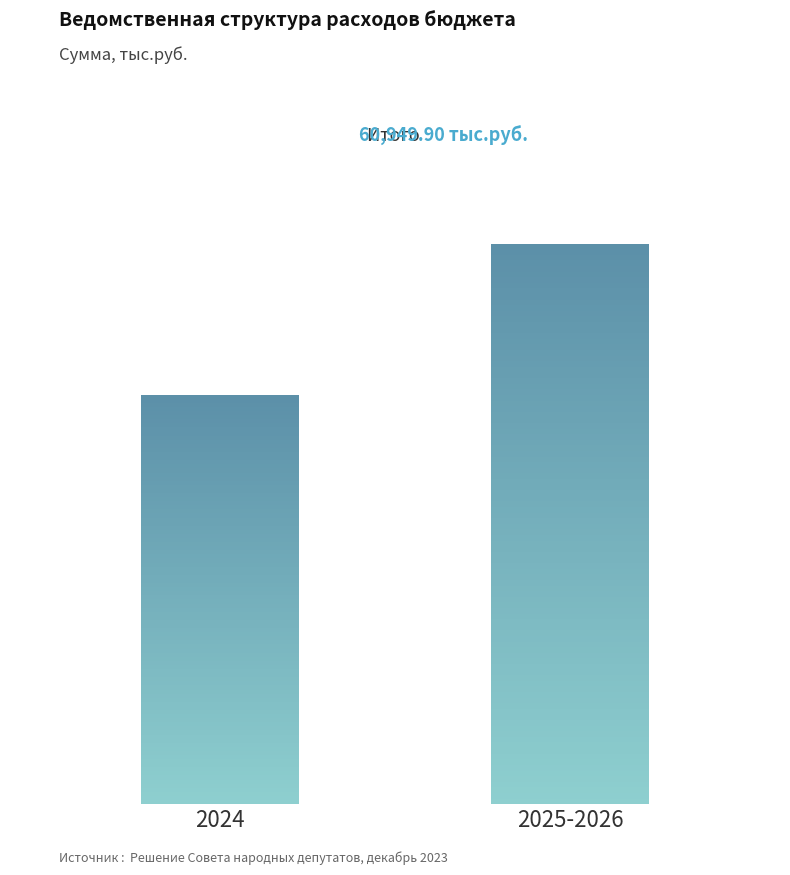

What is the ratio of the value at 2025-2026 to the value at 2024?

1.4